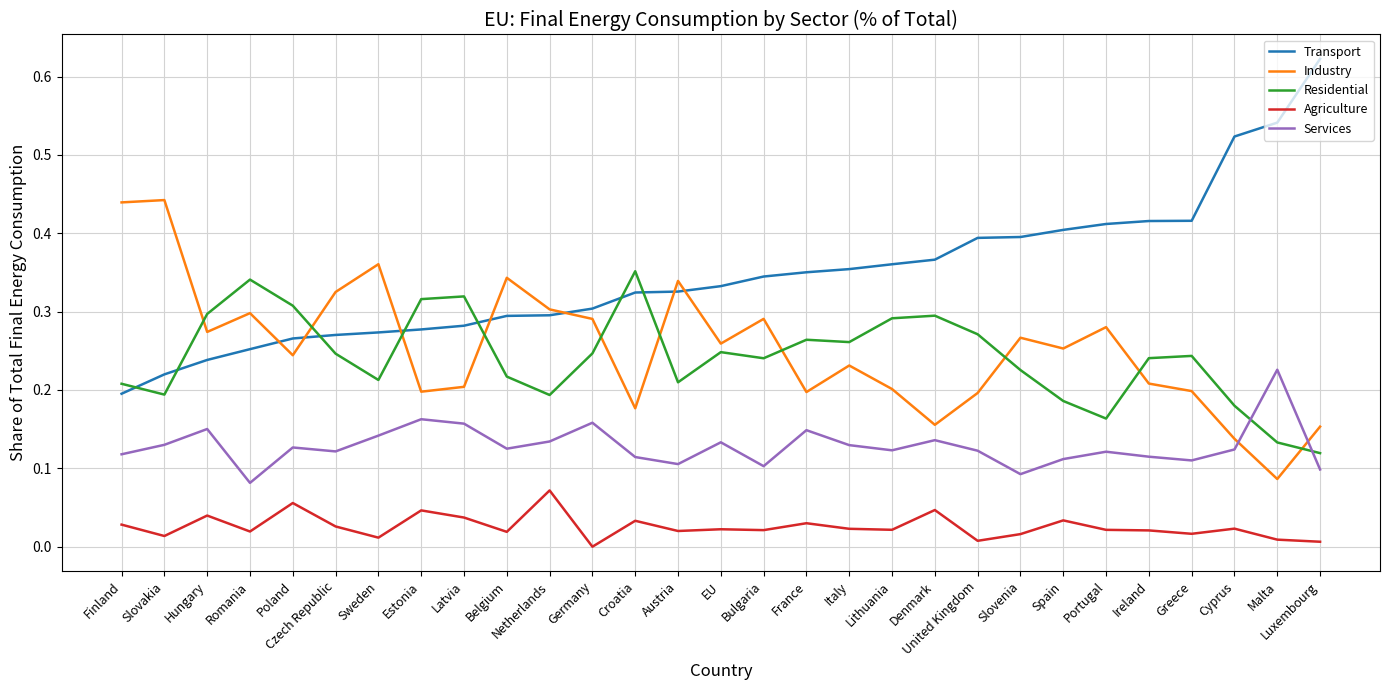

Count the Transport values in the range 0 to 1.

29